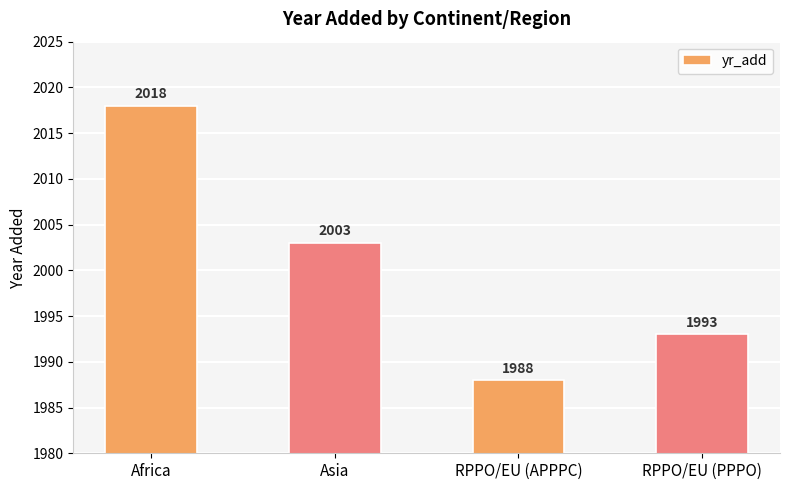

List the labels in order of value, largest first.

Africa, Asia, RPPO/EU (PPPO), RPPO/EU (APPPC)